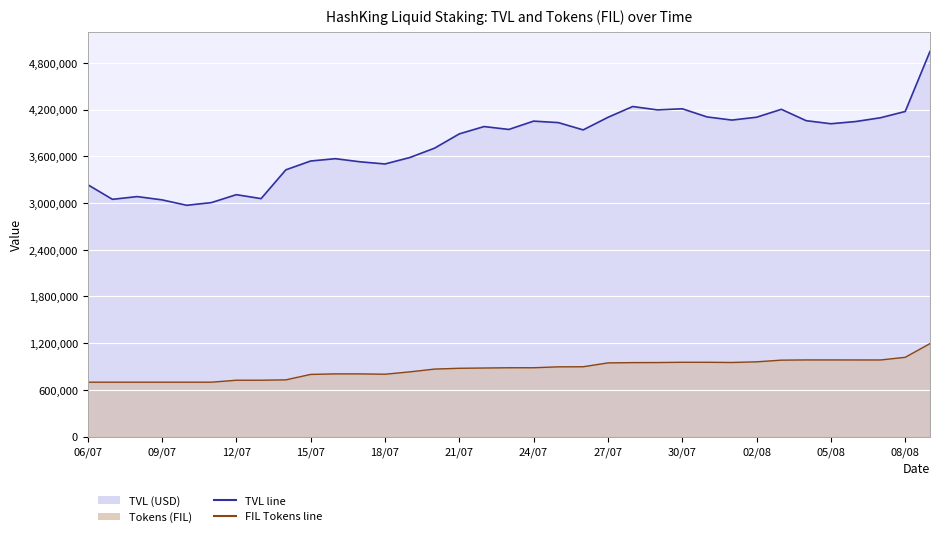

How many values in the Tokens (FIL) series exceed 884656?

18